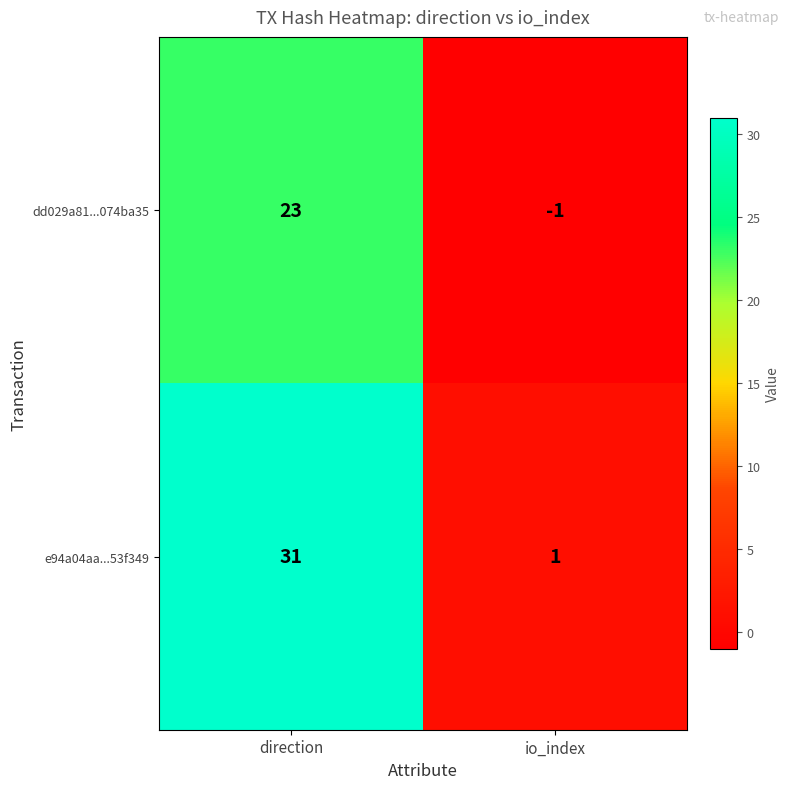

List the series in order of their overall mean, highest first.

e94a04aa...53f349, dd029a81...074ba35